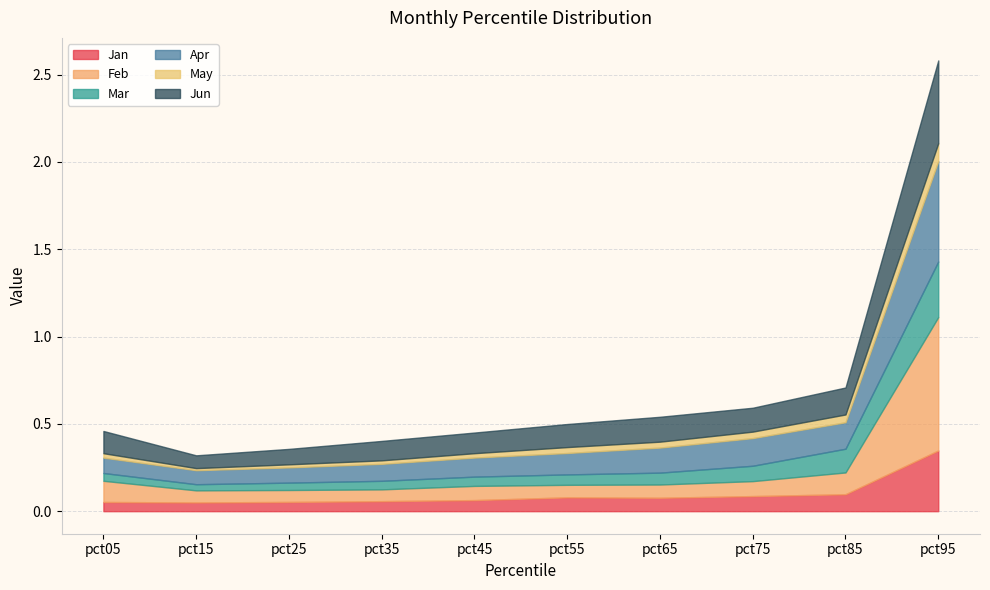

True or false: May and Jun intersect in this chart.

False